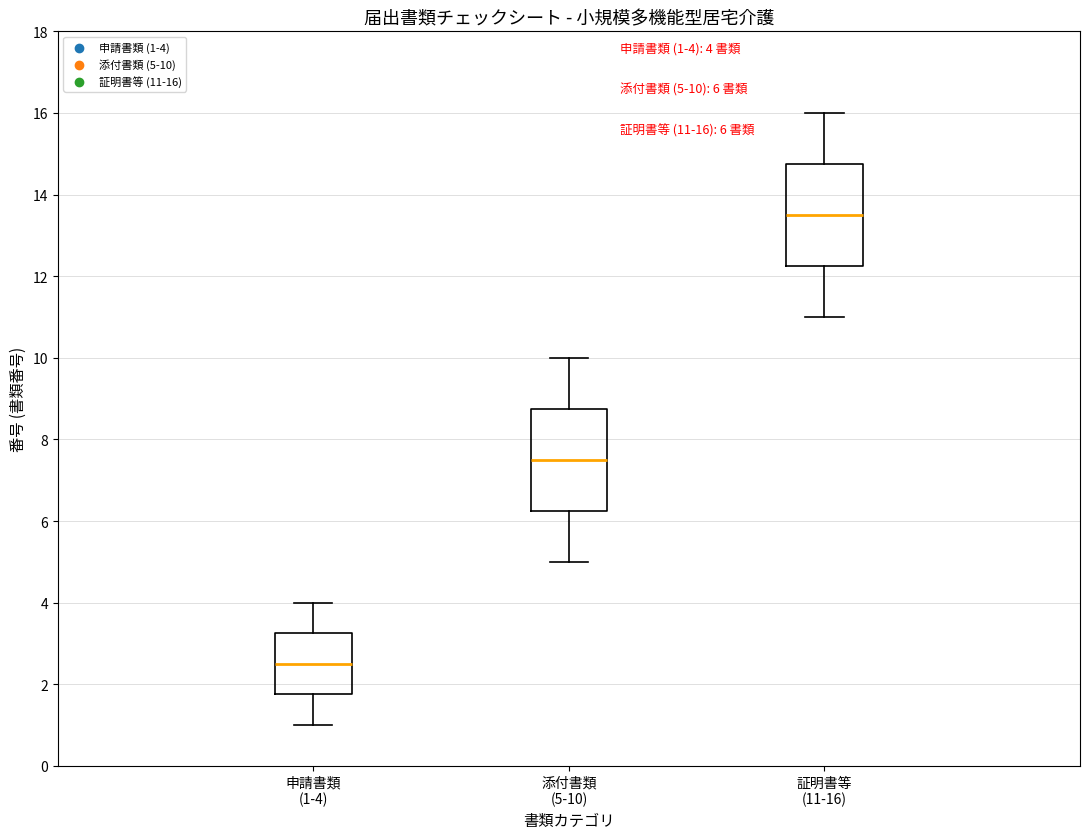

Which box's median line is the highest?

証明書等 (11-16)